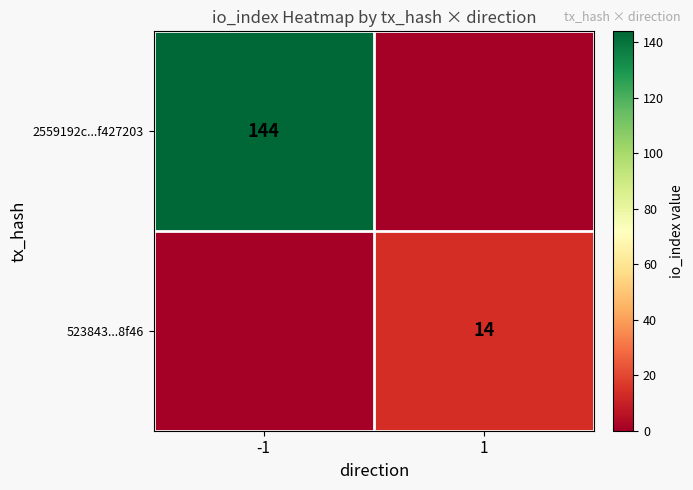

The 2559192c...f427203 series shows 144 at -1. True or false?

True